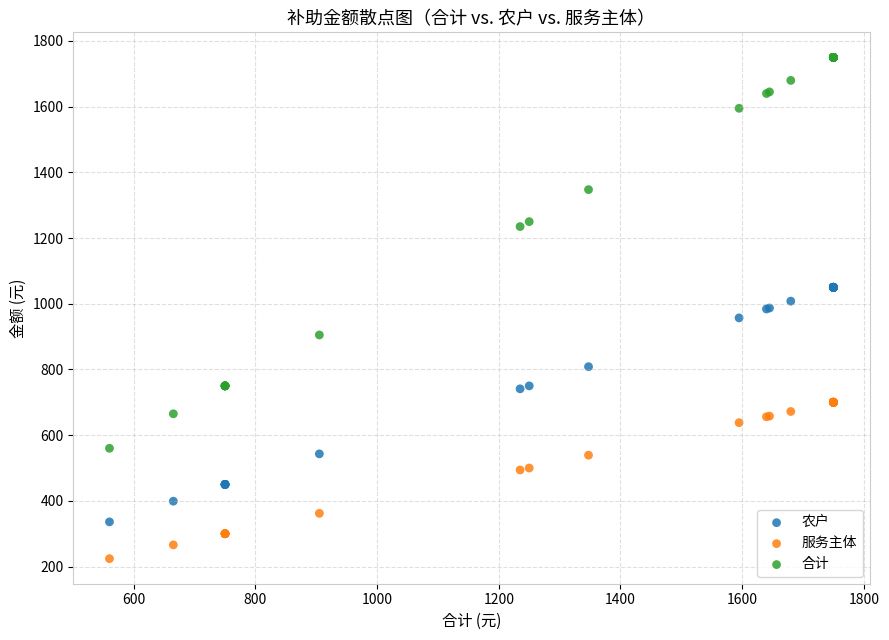

What is the X range (max minus min) for the scatter plot?

1190.0